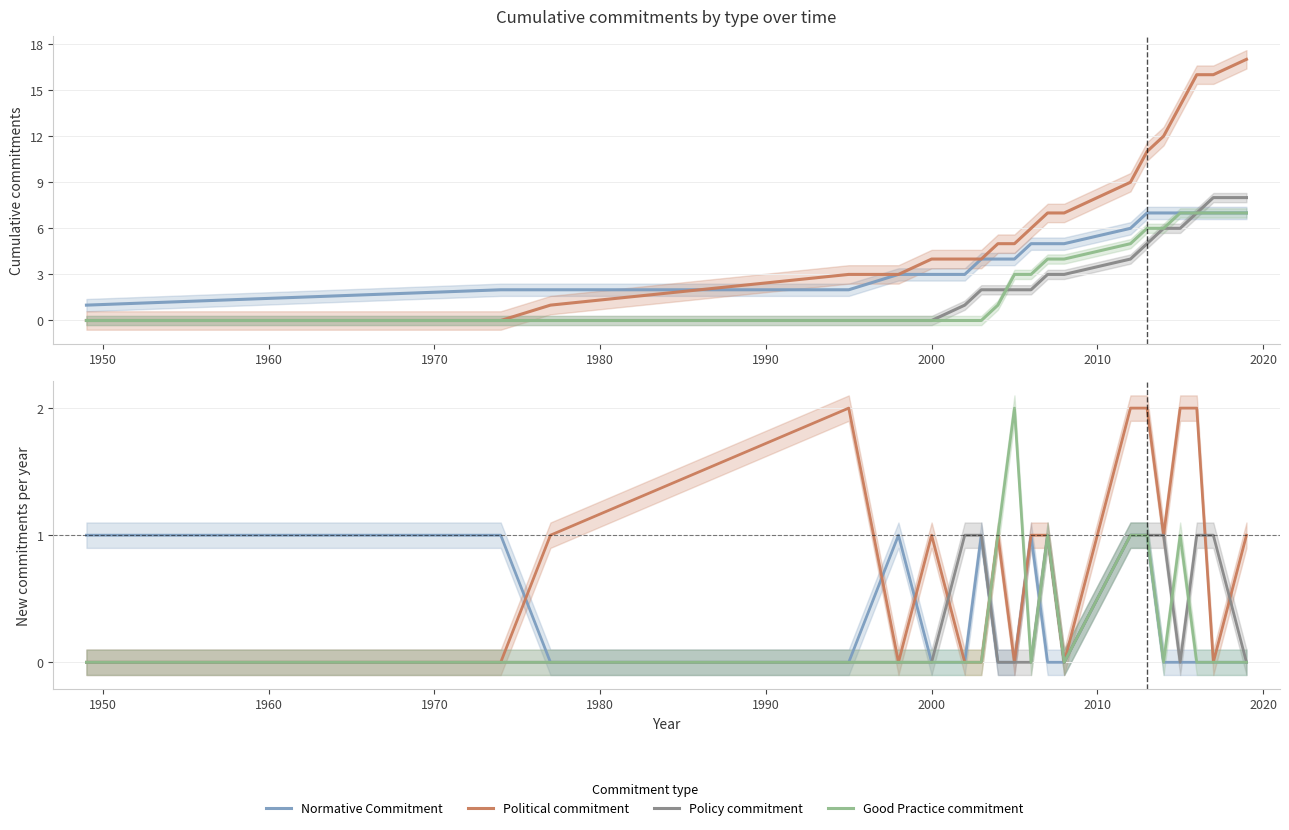

At which category does the chart reach its minimum across all series?

1960